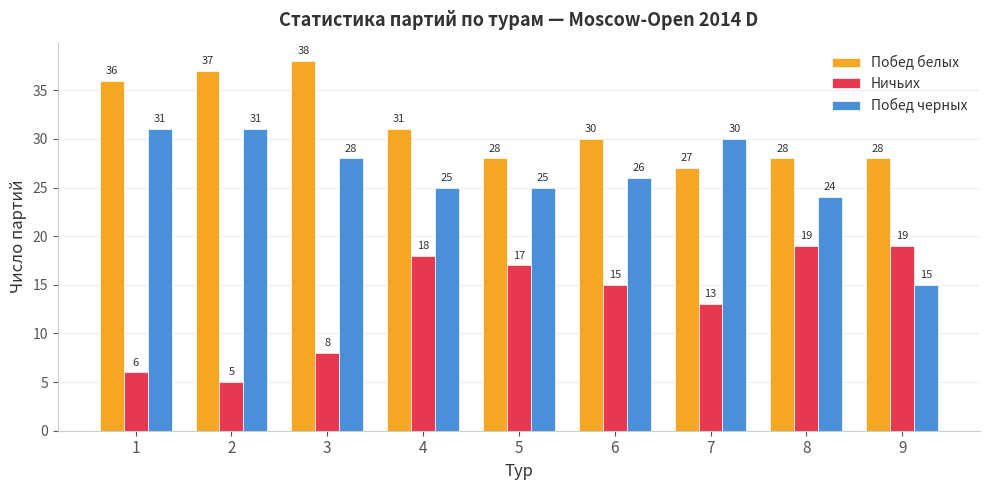

How many bars are there in total?

27